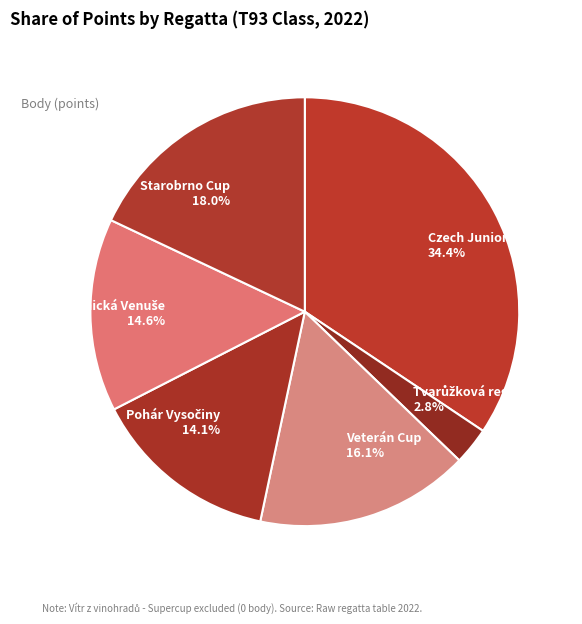

How many segments does this pie chart have?

6